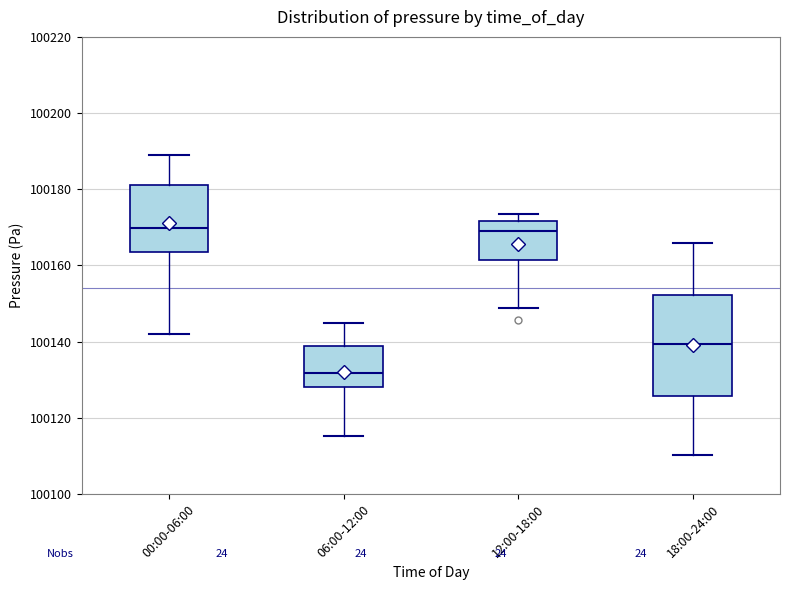

Reading left to right, read every box against the y-axis: the position of its median line, the range the box covers, and the ends of its whiskers. The values are not printed on the chart, so give them approximately, as read against the axis.

00:00-06:00: median 100170, box 100164 to 100182, whiskers 100142 to 100190
06:00-12:00: median 100132, box 100128 to 100138, whiskers 100116 to 100144
12:00-18:00: median 100170, box 100162 to 100172, whiskers 100148 to 100174
18:00-24:00: median 100140, box 100126 to 100152, whiskers 100110 to 100166